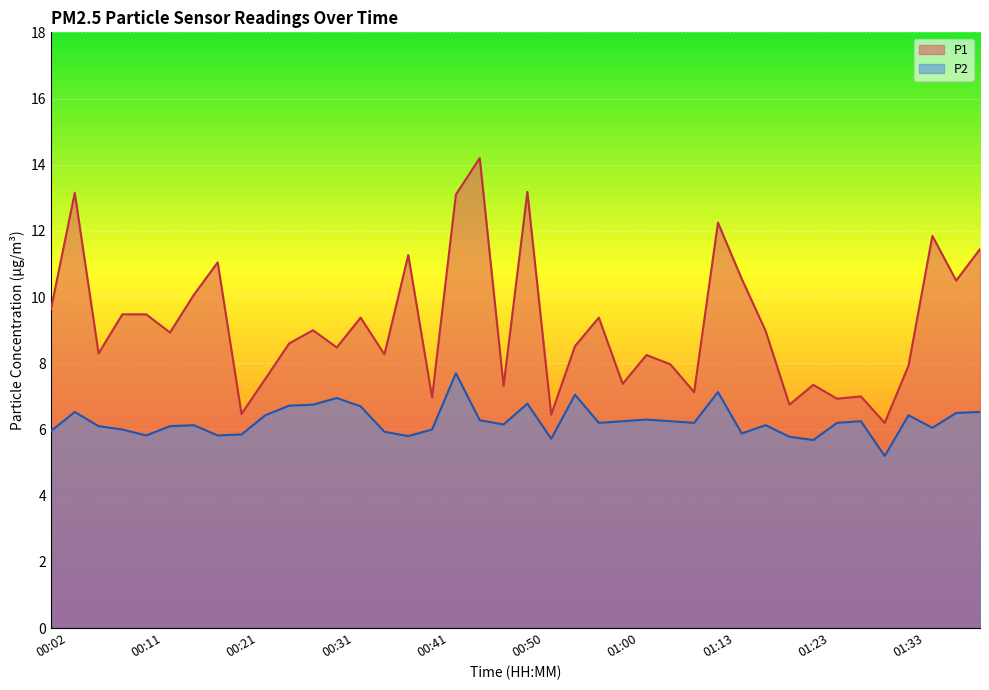

List the series in order of their peak value, lowest first.

P2, P1